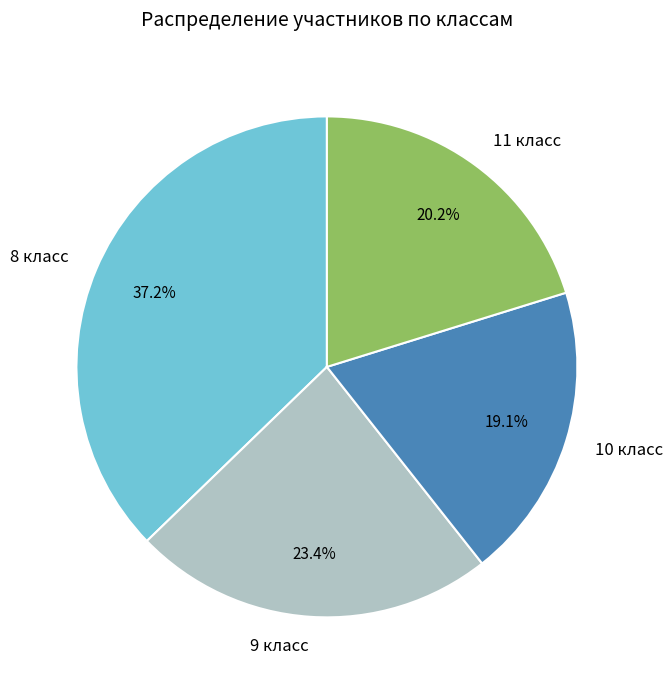

To the nearest percent, what is the combined percentage of 11 класс and 9 класс?

44%